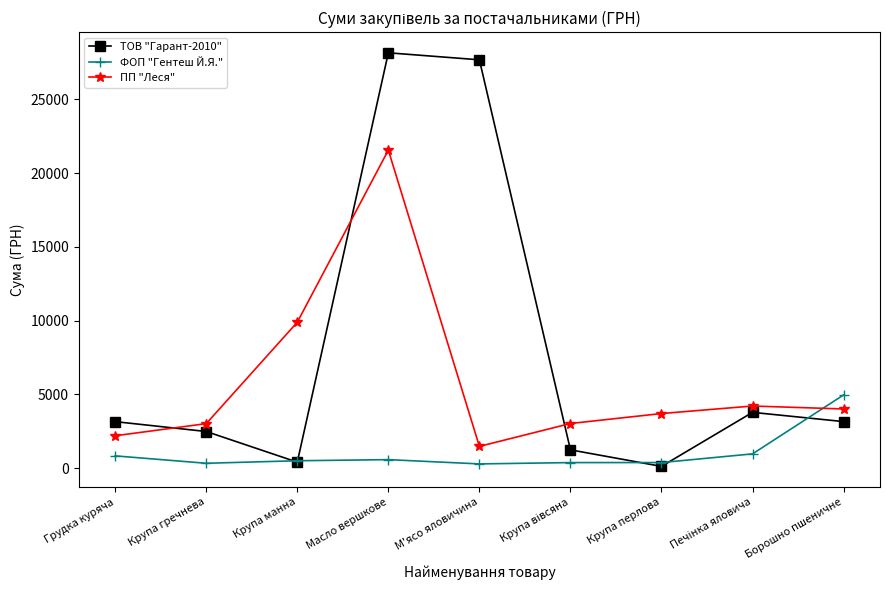

List the series in order of their overall mean, highest first.

ТОВ "Гарант-2010", ПП "Леся", ФОП "Гентеш Й.Я."